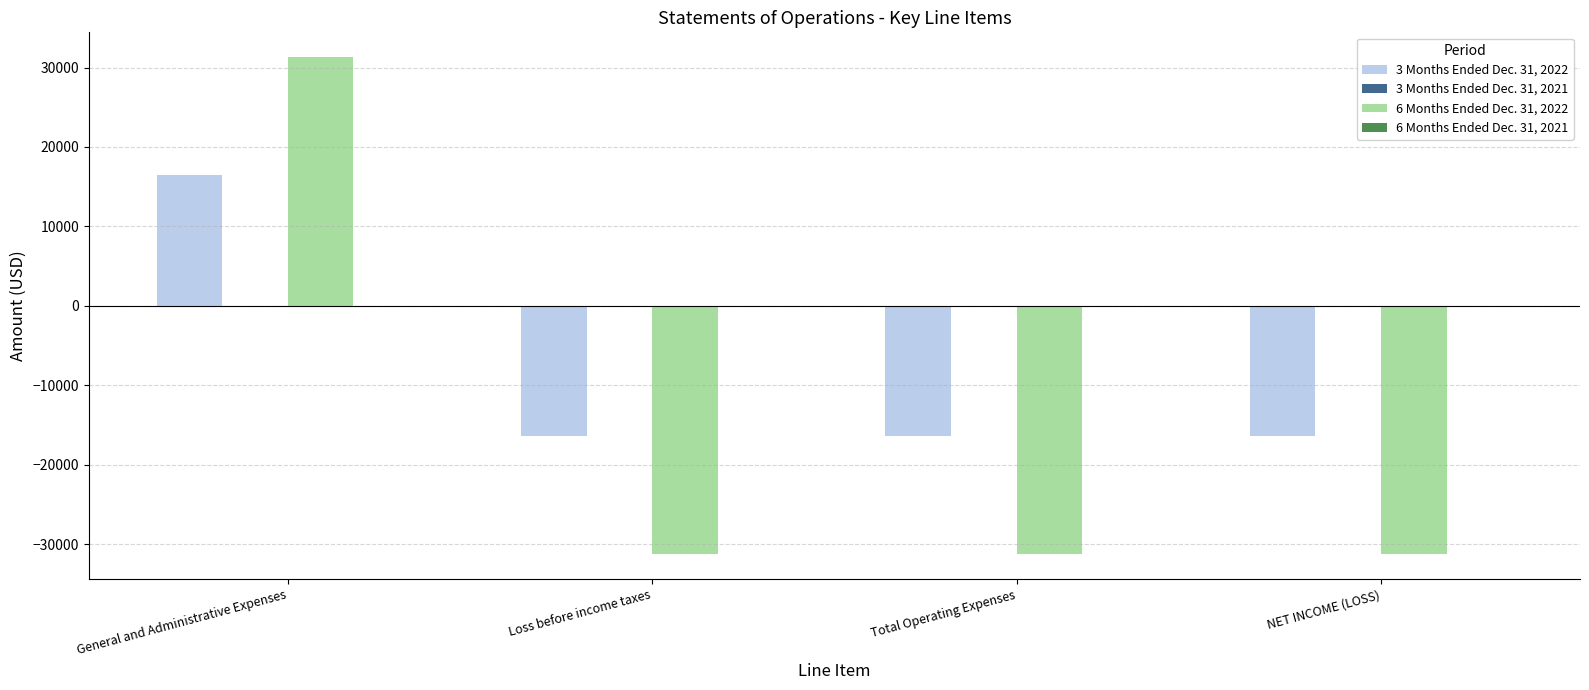

What is the label of the 4th bar from the right?

General and Administrative Expenses